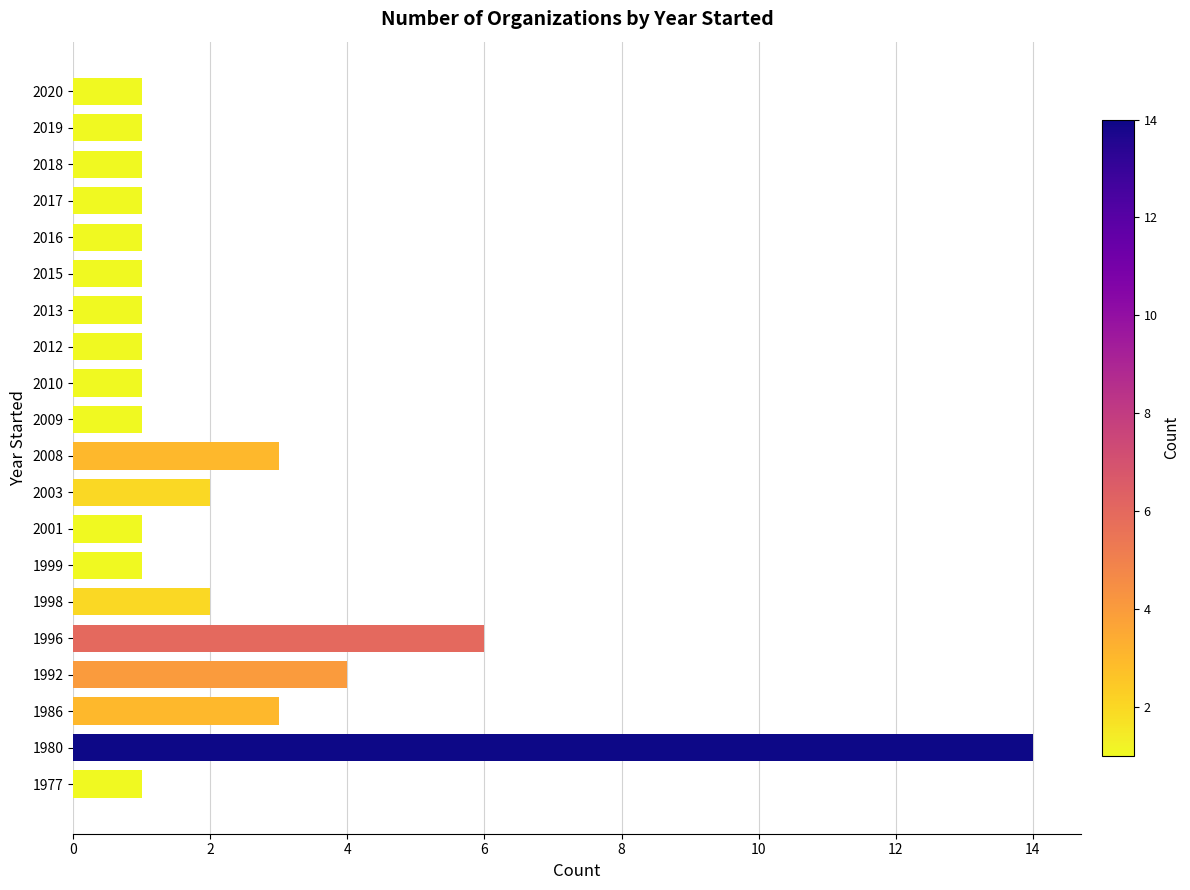

Reading bottom to top, list all the values displayed in this chart.

1977=1	1980=14	1986=3	1992=4	1996=6	1998=2	1999=1	2001=1	2003=2	2008=3	2009=1	2010=1	2012=1	2013=1	2015=1	2016=1	2017=1	2018=1	2019=1	2020=1